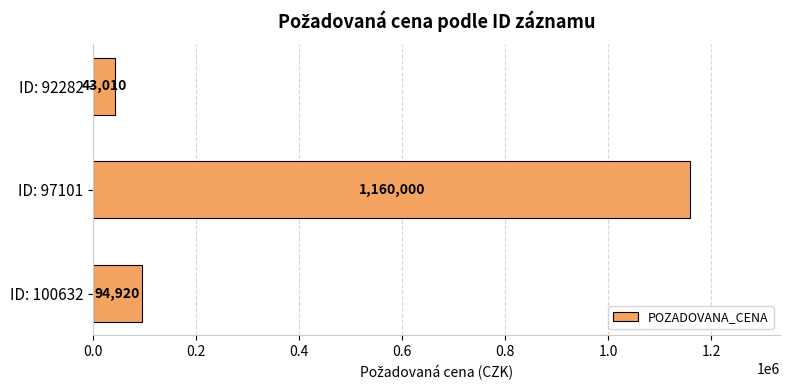

Which has a higher value, ID: 97101 or ID: 100632?

ID: 97101